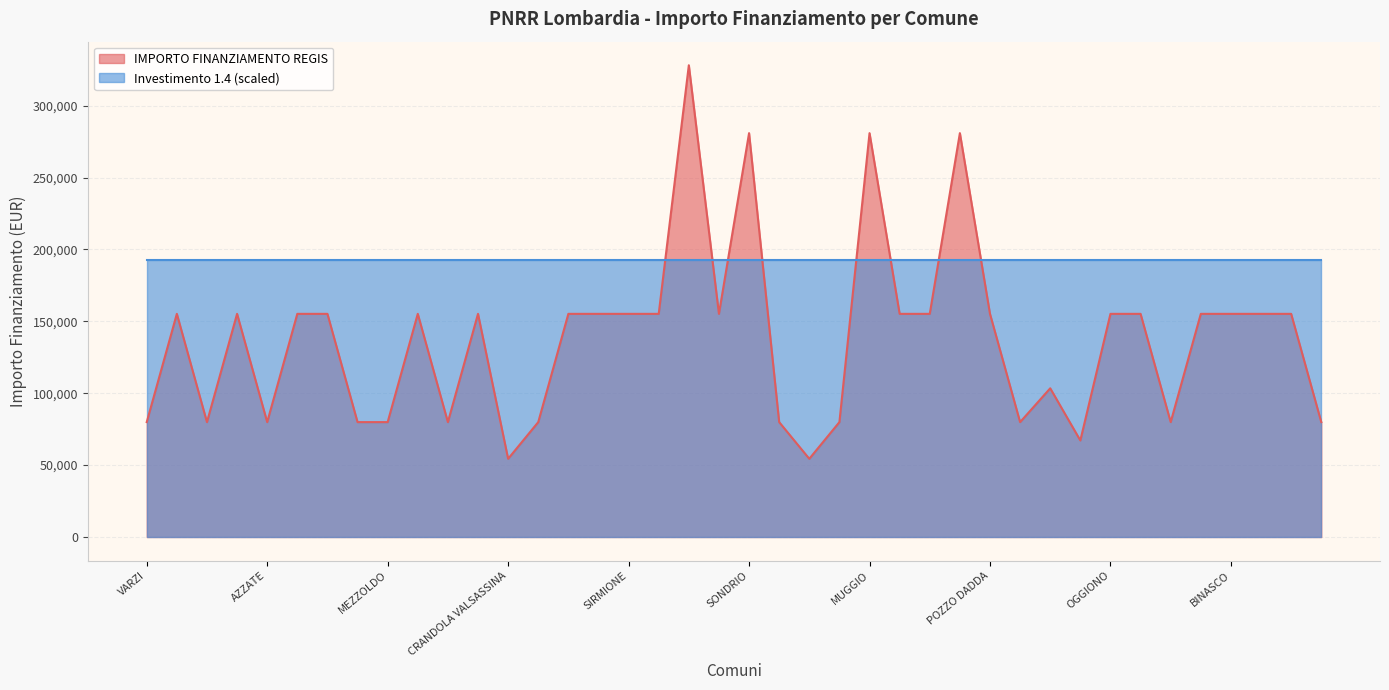

What is the value of the 13th point from the left?

54412